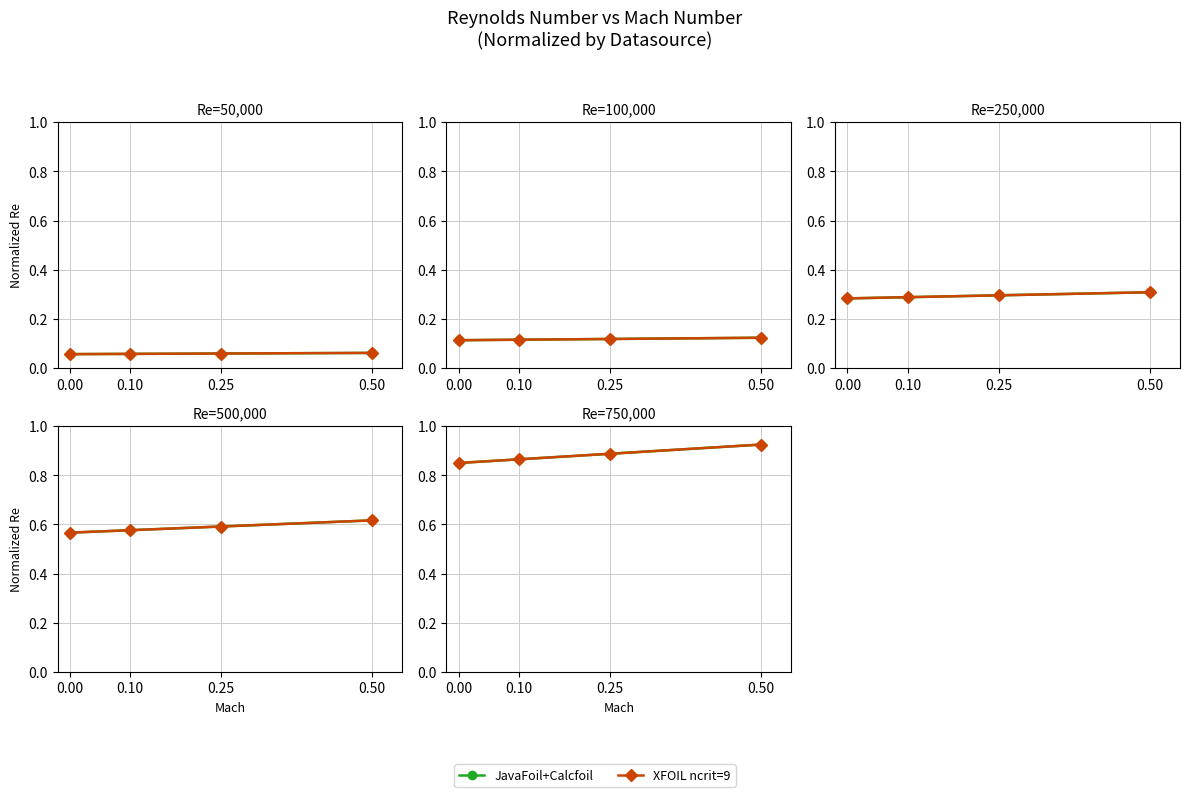

What is the value of the XFOIL ncrit=9 point at the 3rd from the left?

0.9